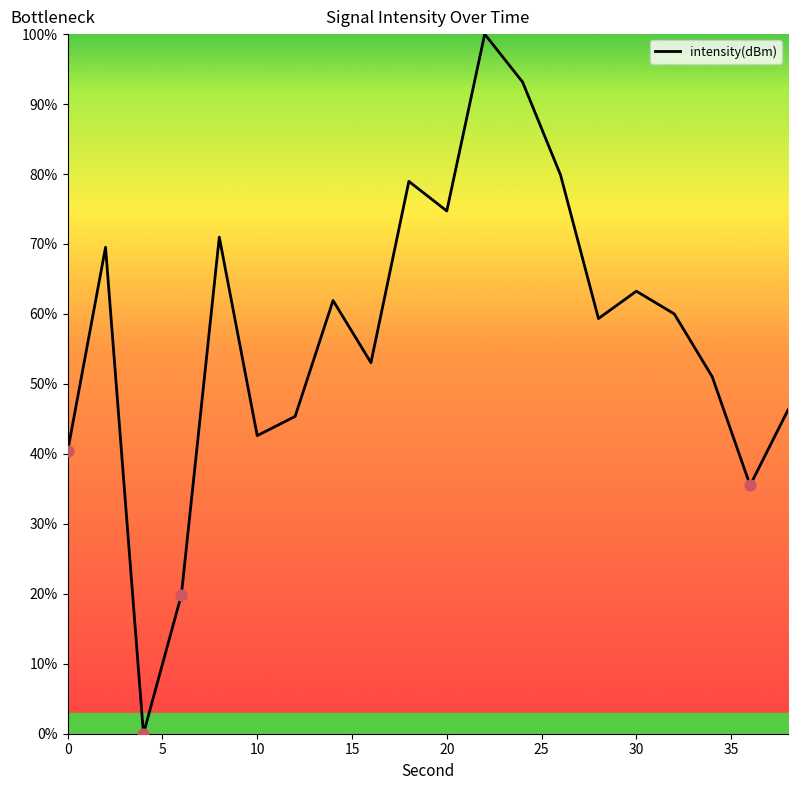

What is the maximum value shown in the chart?

100.0